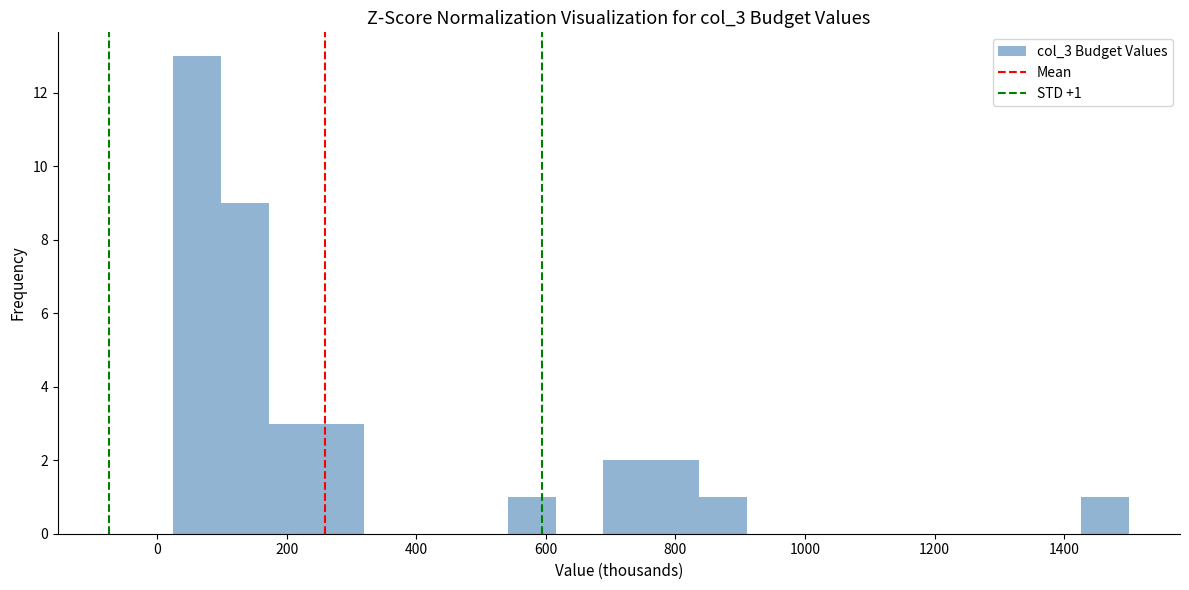

Read against the x-axis, roughly where is the centre of the tallest bar?

60